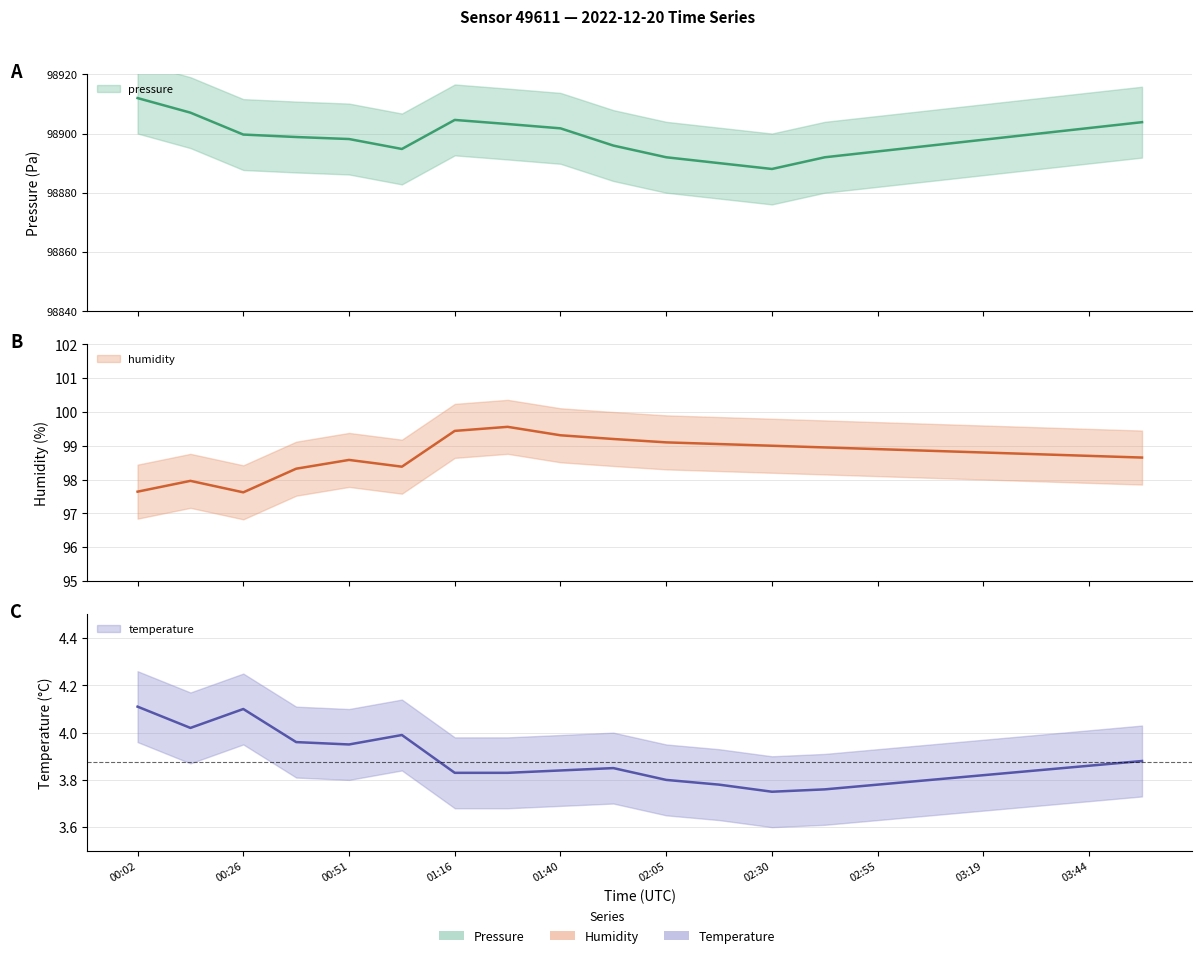

What is the difference between the second highest and second lowest values in the temperature series?

0.3